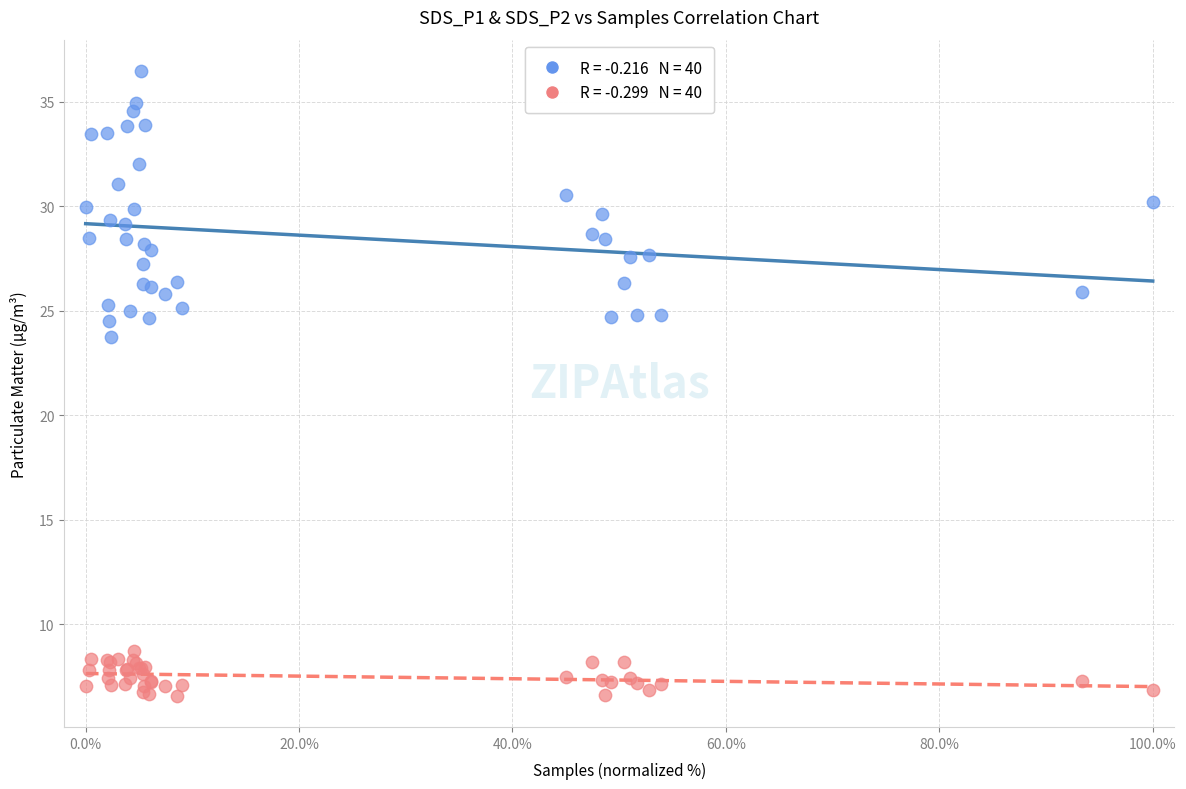

Across all series, what Y value is closest to 21?

23.7